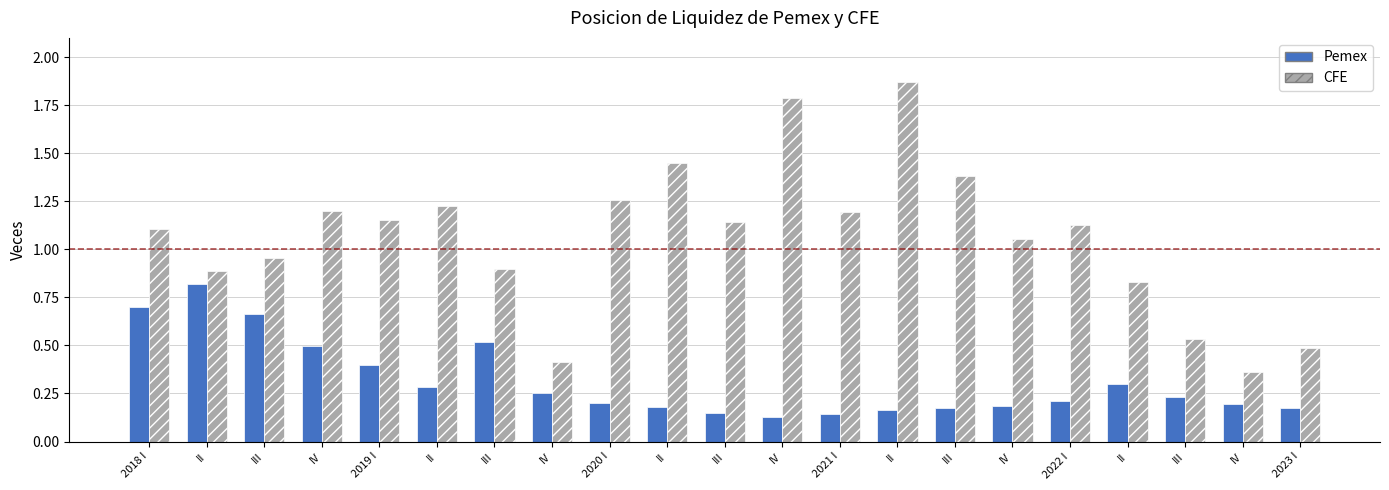

What is the sum of all CFE values?

22.3